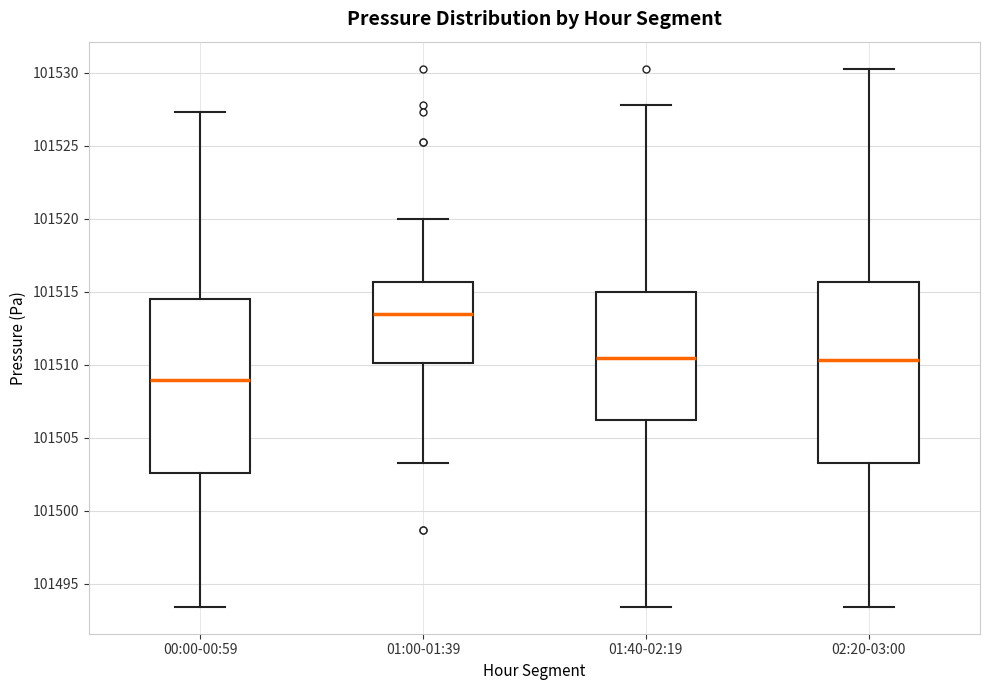

Reading left to right, read every box against the y-axis: the position of its median line, the range the box covers, and the ends of its whiskers. The values are not printed on the chart, so give them approximately, as read against the axis.

00:00-00:59: median 101509.0, box 101502.5 to 101514.5, whiskers 101493.5 to 101527.5
01:00-01:39: median 101513.5, box 101510.0 to 101515.5, whiskers 101503.5 to 101520.0
01:40-02:19: median 101510.5, box 101506.0 to 101515.0, whiskers 101493.5 to 101528.0
02:20-03:00: median 101510.5, box 101503.5 to 101515.5, whiskers 101493.5 to 101530.5